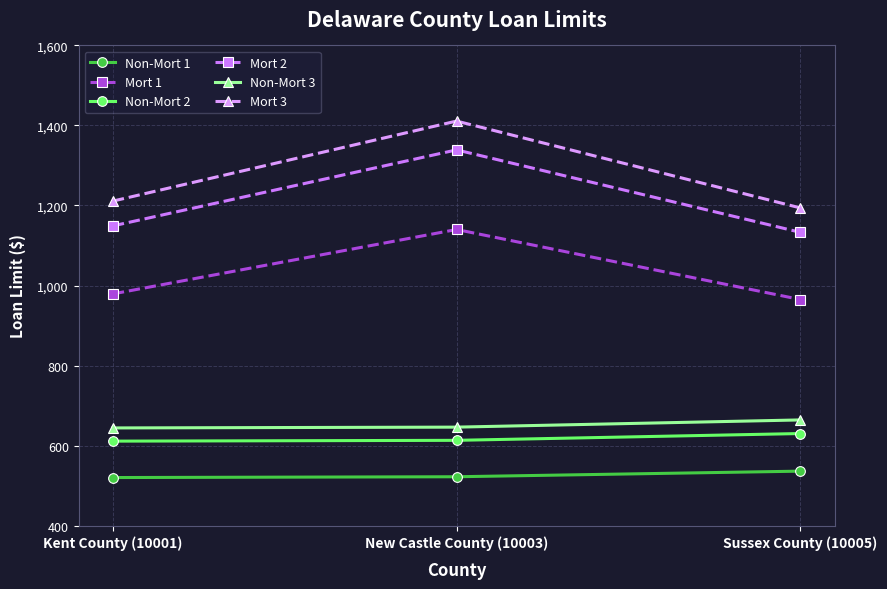

At which category is the sum across all series the highest?

New Castle County (10003)